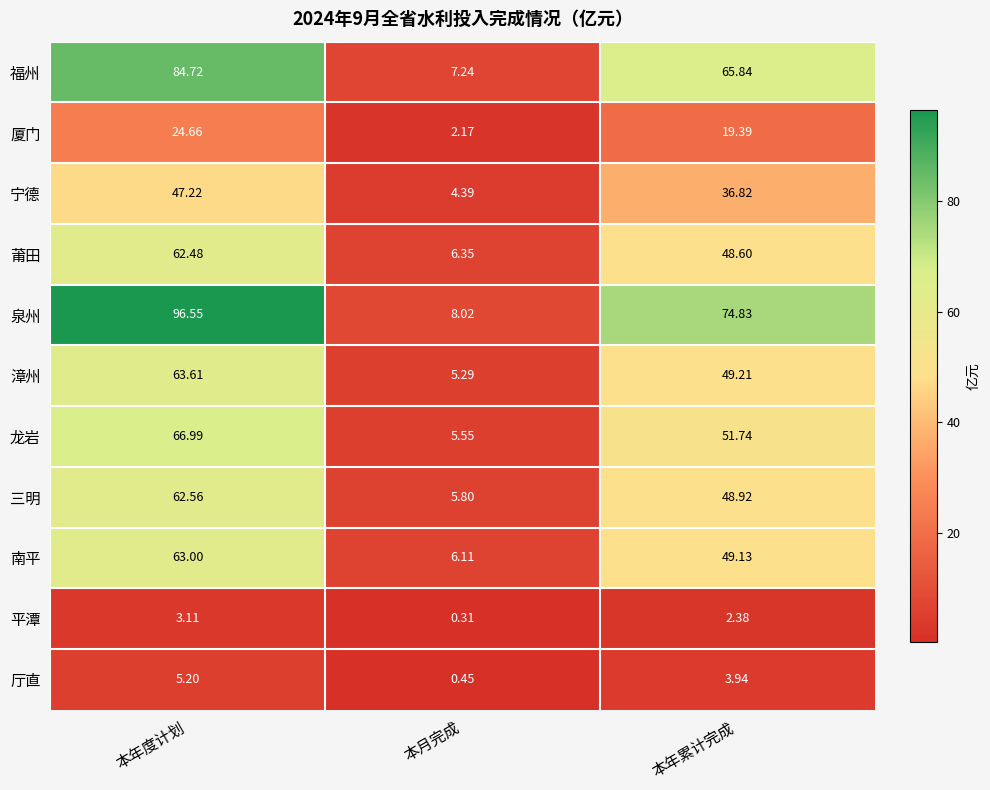

At which category is the sum across all series the highest?

本年度计划